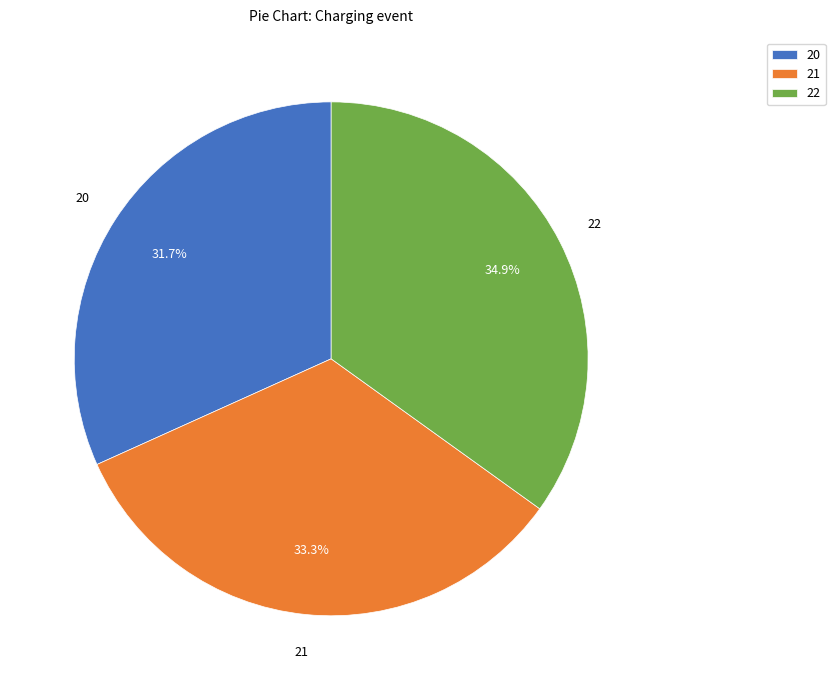

Count the number of slices in the pie.

3